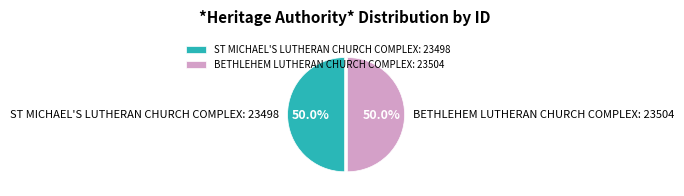

Approximately how many times larger is the value at BETHLEHEM LUTHERAN CHURCH COMPLEX: 23504 compared to ST MICHAEL'S LUTHERAN CHURCH COMPLEX: 23498?

1.0